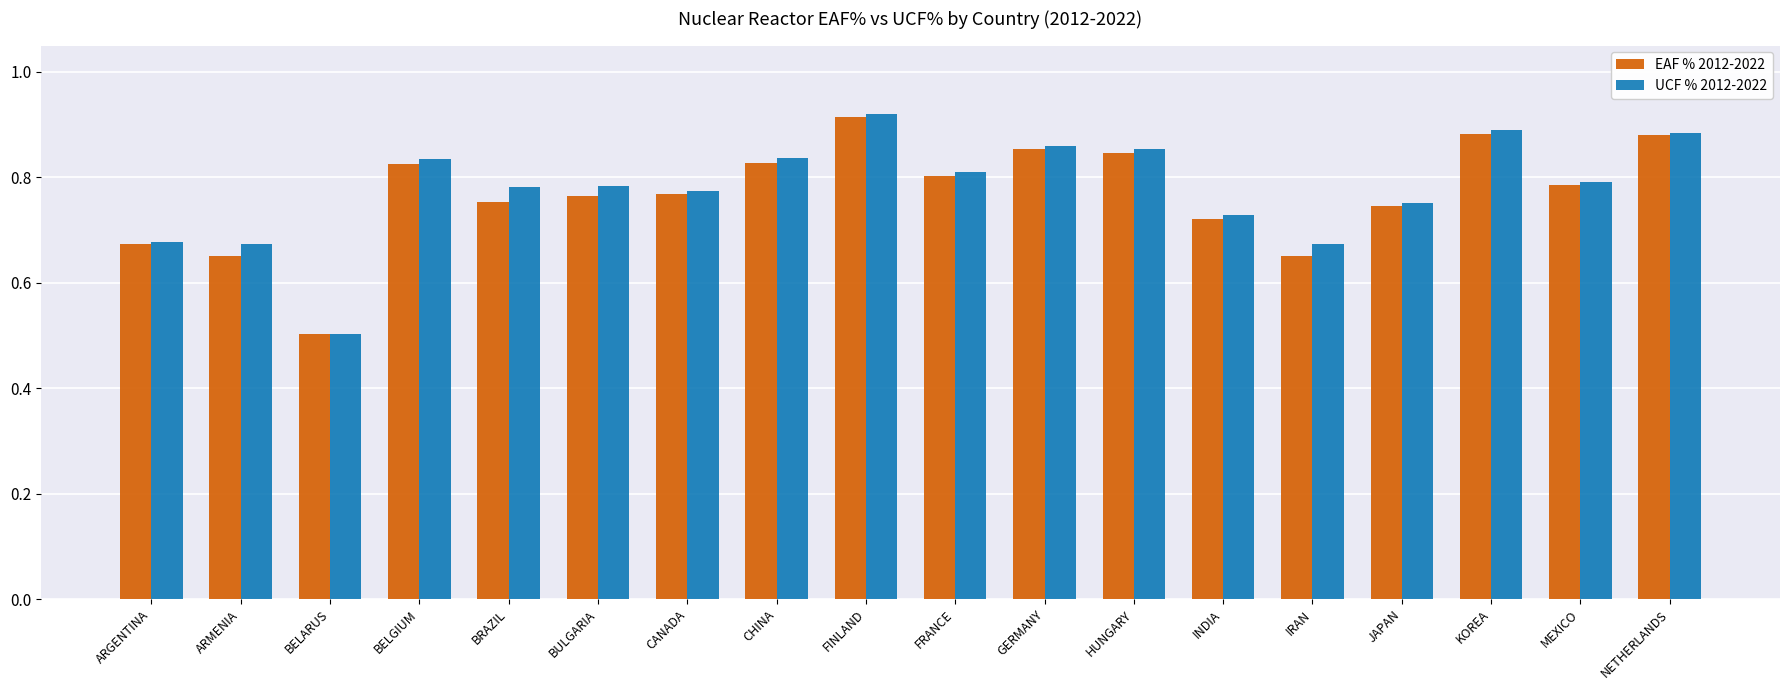

At which category is the sum across all series the highest?

FINLAND